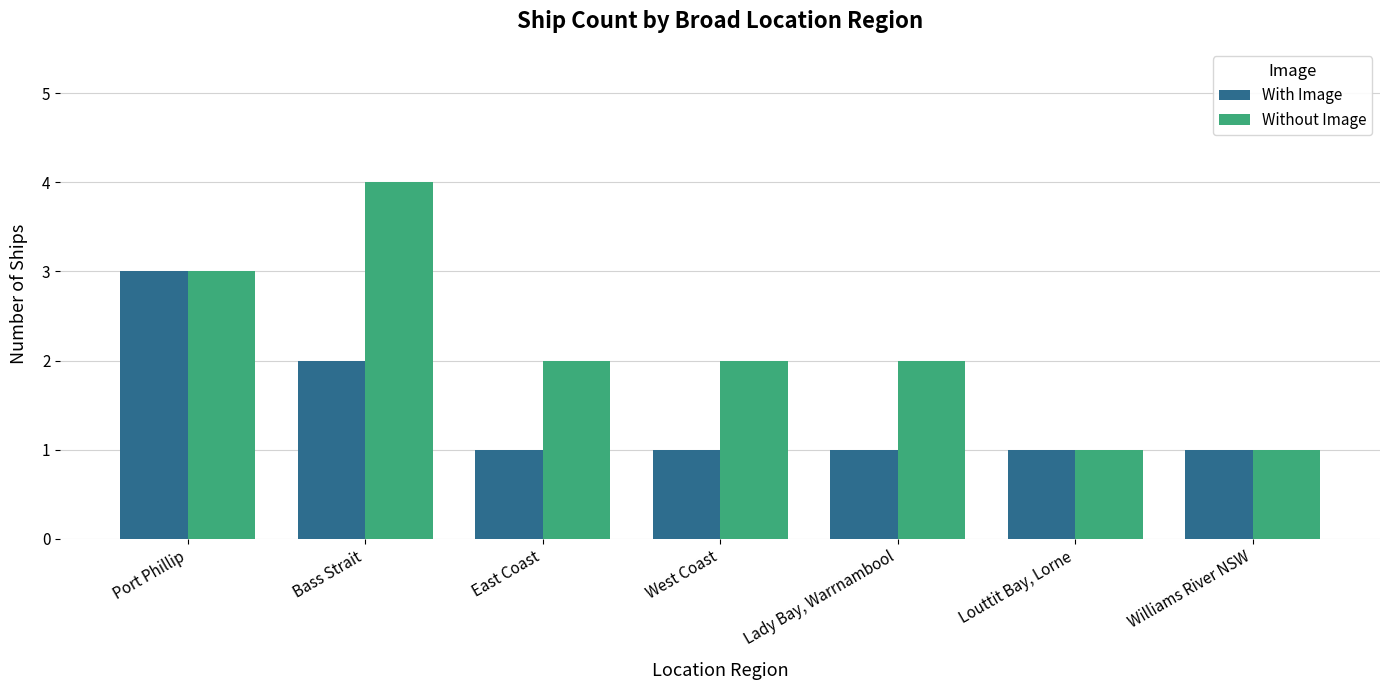

Count the number of categories in the chart.

7